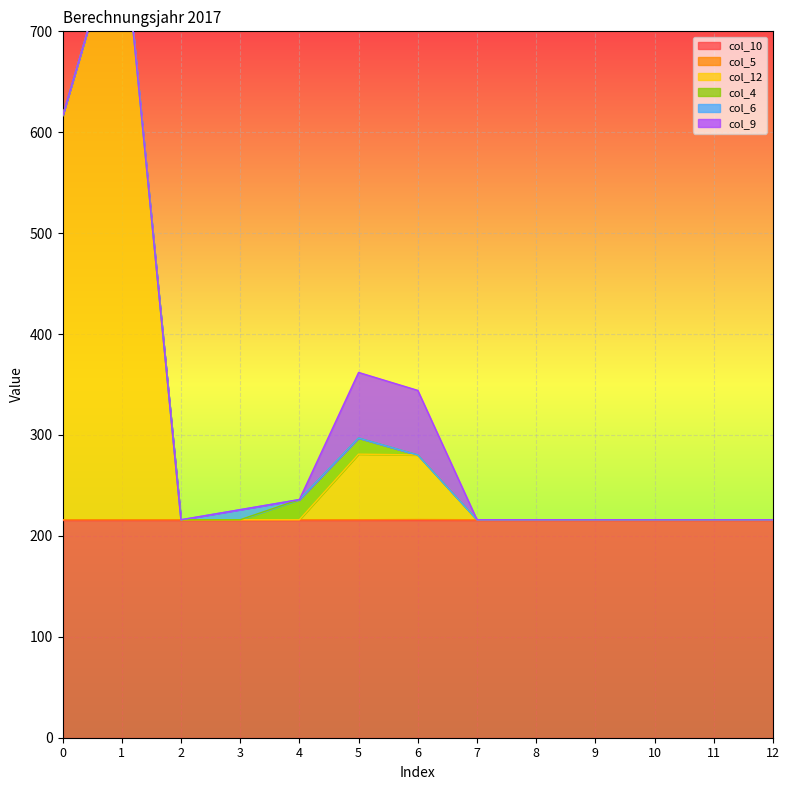

Reading left to right, extract all data points from this chart.

col_10: 0=216.0	1=216.0	2=216.0	3=216.0	4=216.0	5=216.0	6=216.0	7=216.0	8=216.0	9=216.0	10=216.0	11=216.0	12=216.0
col_5: 0=0.0	1=0.0	2=0.0	3=0.0	4=0.0	5=0.0	6=0.2	7=0.0	8=0.0	9=0.0	10=0.0	11=0.0	12=0.0
col_12: 0=400.0	1=600.0	2=0.0	3=0.0	4=0.0	5=65.0	6=64.0	7=0.0	8=0.0	9=0.0	10=0.0	11=0.0	12=0.0
col_4: 0=0.0	1=0.0	2=0.0	3=0.0	4=20.0	5=16.0	6=0.0	7=0.0	8=0.0	9=0.0	10=0.0	11=0.0	12=0.0
col_6: 0=0.0	1=0.0	2=0.0	3=10.0	4=0.0	5=0.0	6=0.0	7=0.0	8=0.0	9=0.0	10=0.0	11=0.0	12=0.0
col_9: 0=0.0	1=0.0	2=0.0	3=0.0	4=0.0	5=65.0	6=64.0	7=0.0	8=0.0	9=0.0	10=0.0	11=0.0	12=0.0